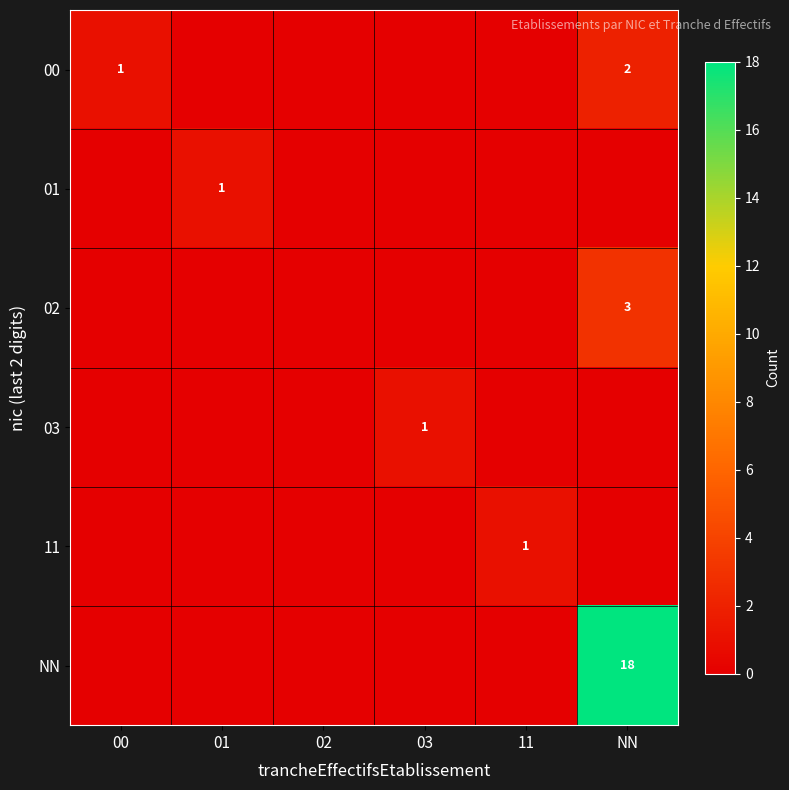

Between 11 and 01, which is larger?

11